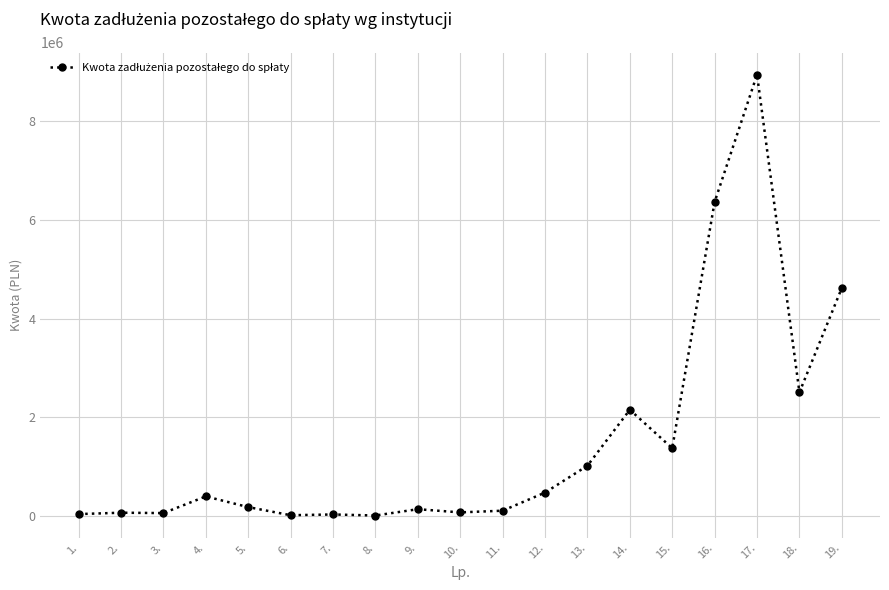

What is the maximum value shown in the chart?

8938000.0